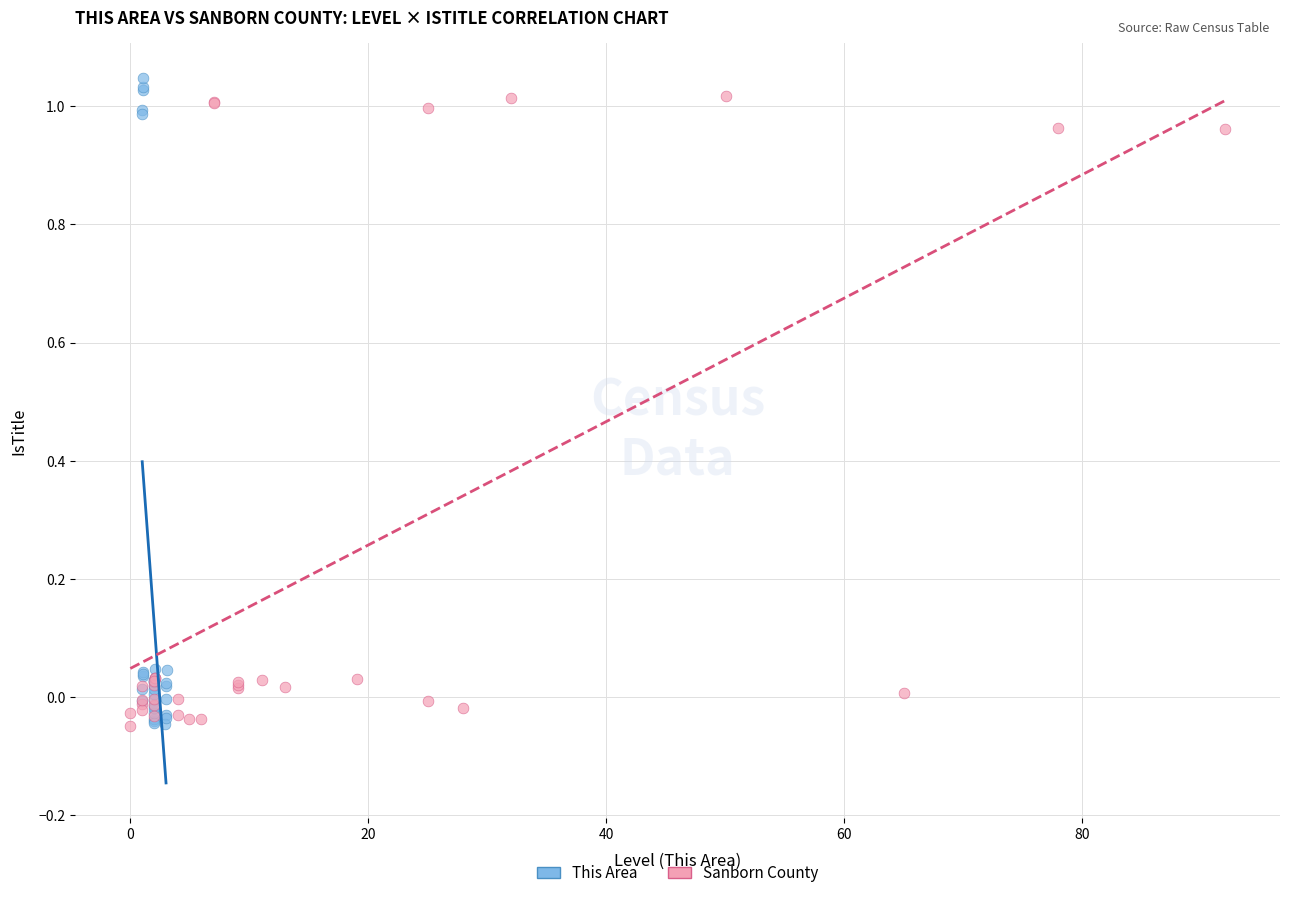

Which series reaches the maximum Y coordinate?

This Area